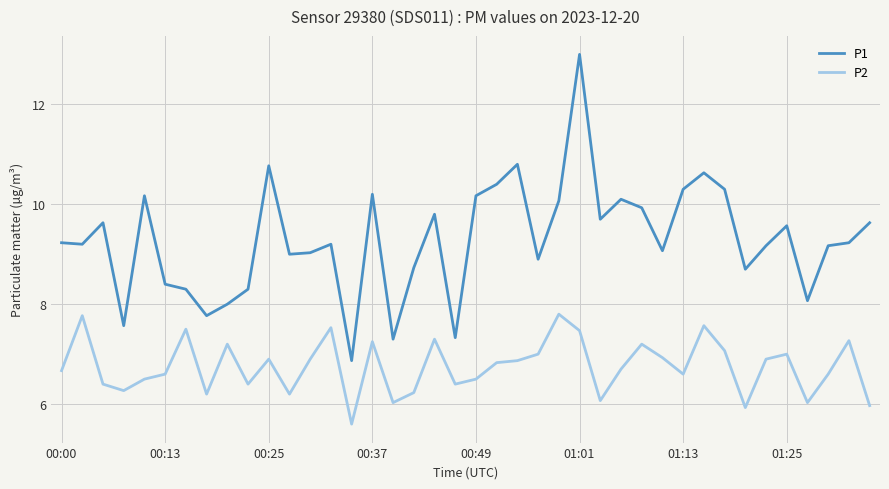

How many lines are shown in the chart?

2